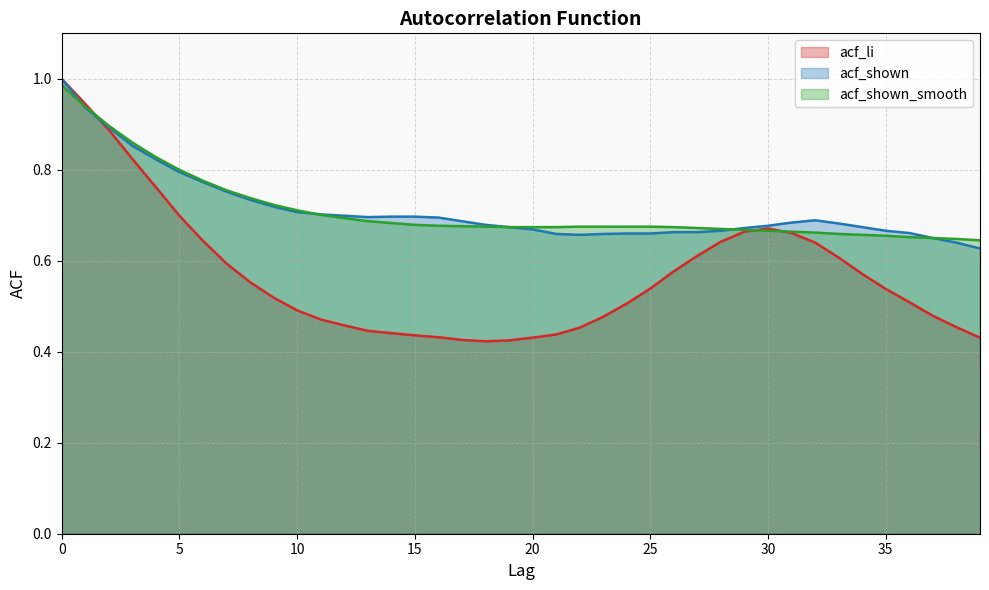

How many intersections are there between acf_li and acf_shown?

1